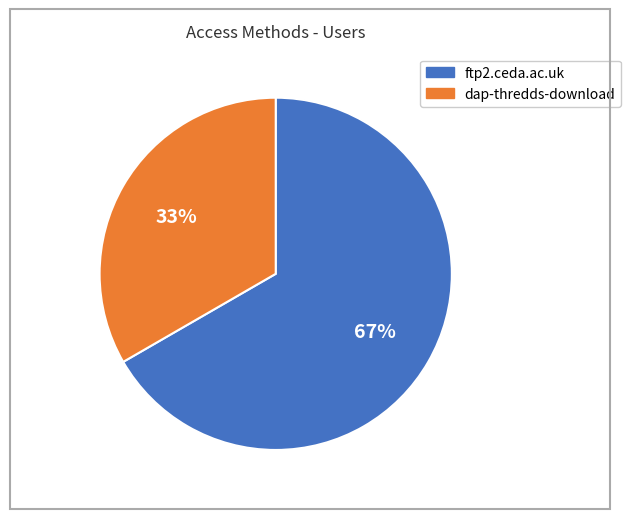

Approximately how many times larger is the value at ftp2.ceda.ac.uk compared to dap-thredds-download?

2.0